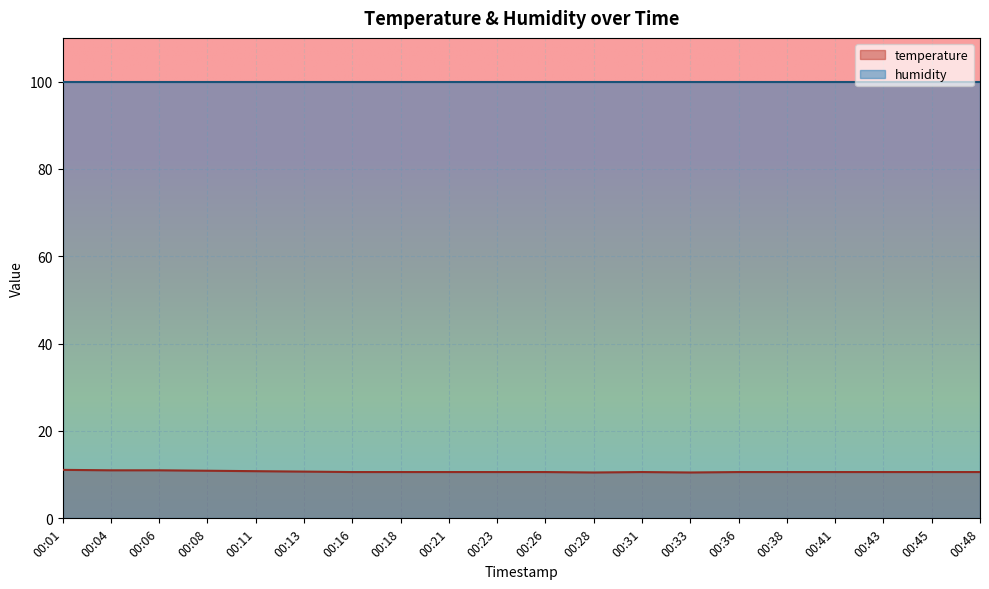

The value of humidity at 00:48 is 47.5. True or false?

False